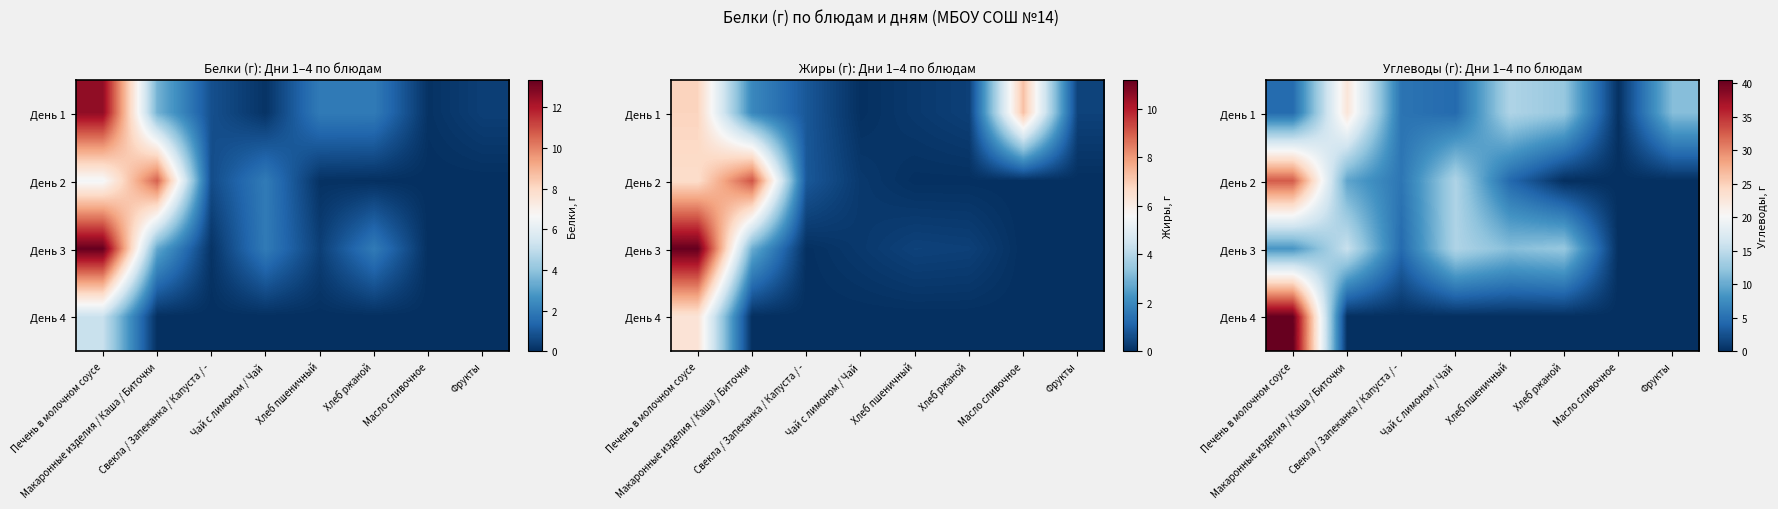

What is the sum of all День 2 values?

66.2